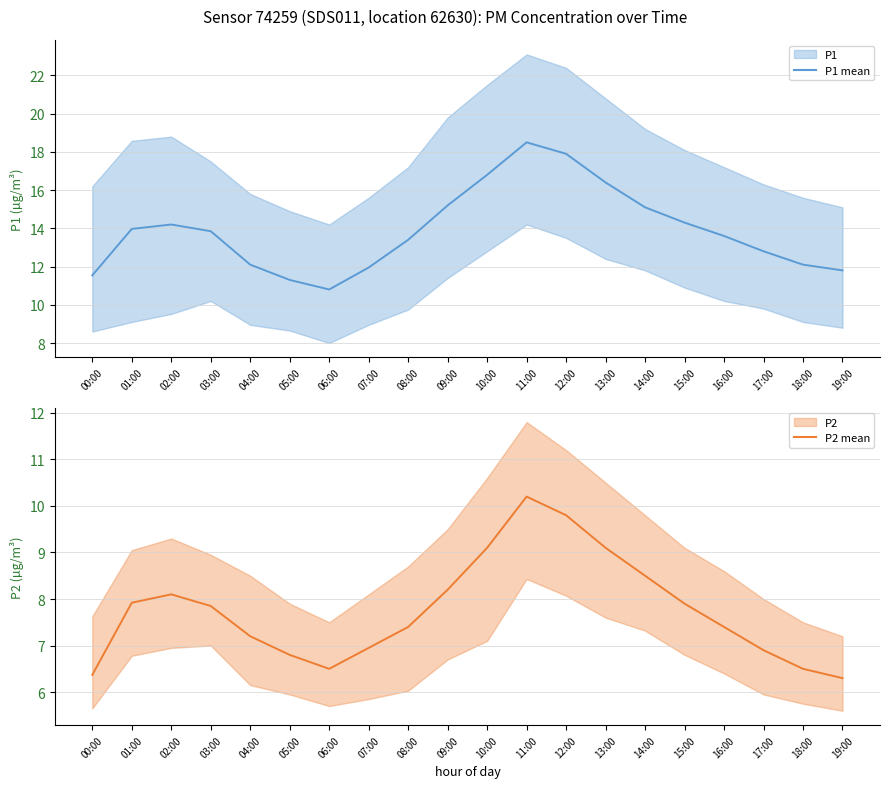

What is the sum of the P2 mean values at 15:00 and 09:00?

16.1